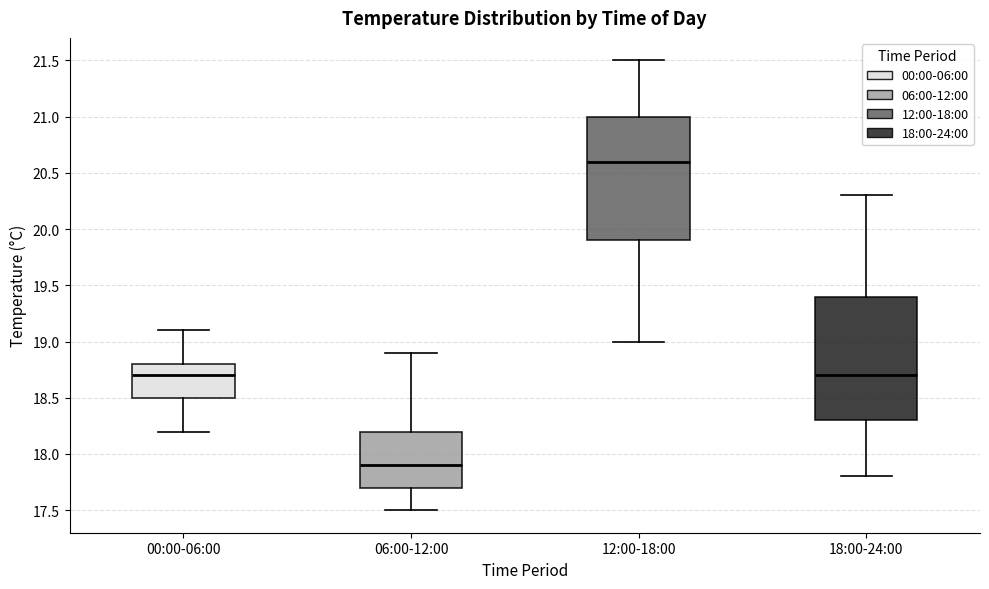

Where does the upper whisker of the box for 18:00-24:00 end on the y-axis? The values are not printed on the chart, so give them approximately, as read against the axis.

20.3